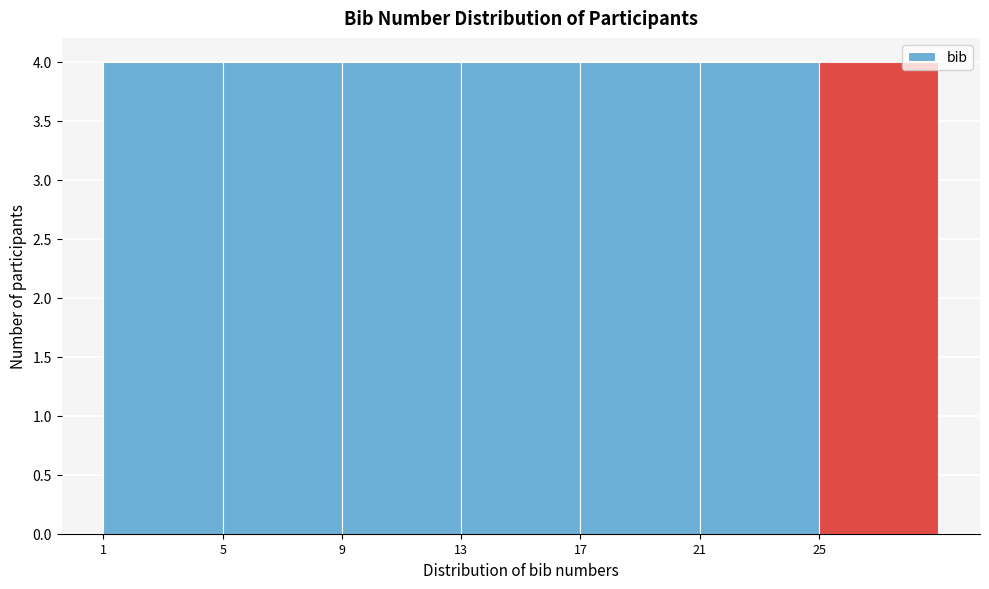

Reading left to right, list every bar in this chart as the range it spans on the x-axis followed by its height. The values are not printed on the chart, so give them approximately, as read against the axis.

1 to 5: 4
5 to 9: 4
9 to 13: 4
13 to 17: 4
17 to 21: 4
21 to 25: 4
25 to 29: 4